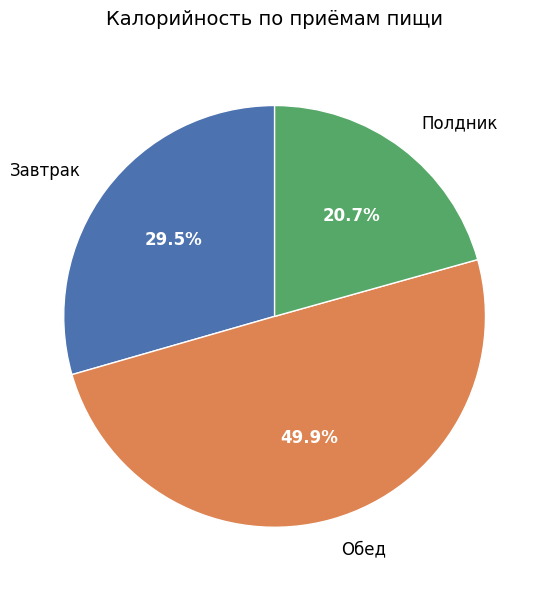

Does Полдник represent more than half of the total?

No